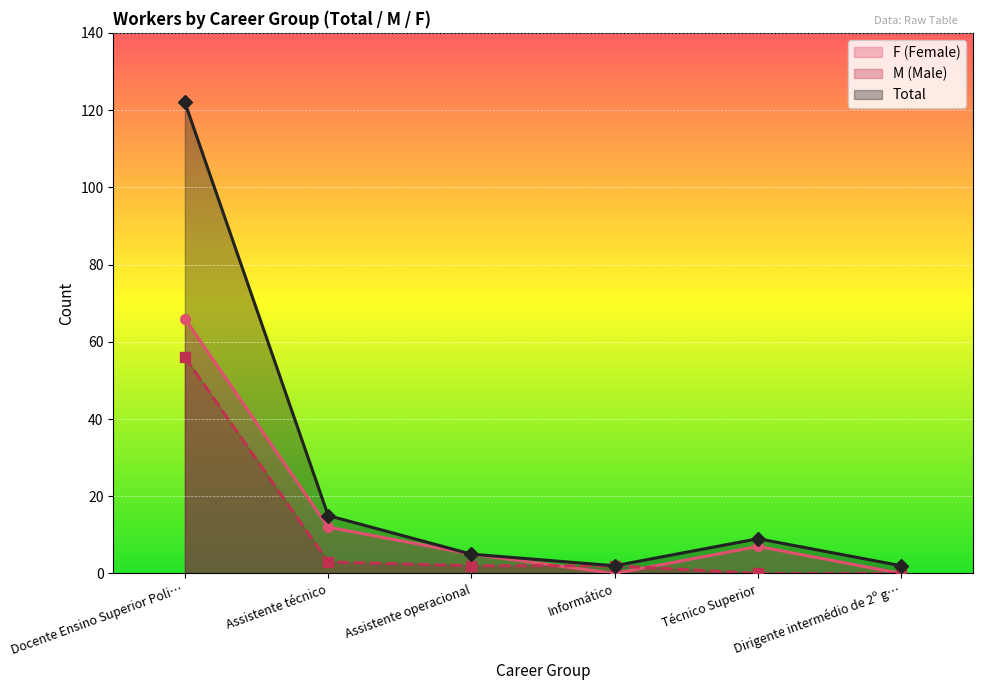

What is the sum of the M (Male) values at Técnico Superior and Docente Ensino Superior Poli…?

56